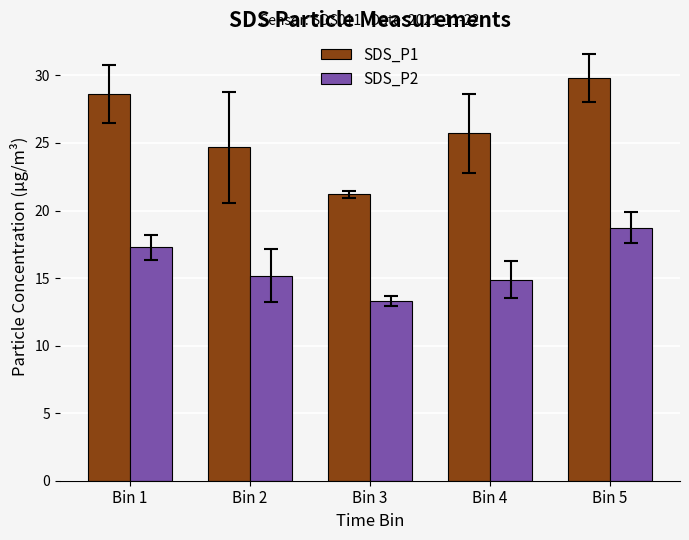

The value of SDS_P2 at Bin 1 is 17.3. True or false?

True